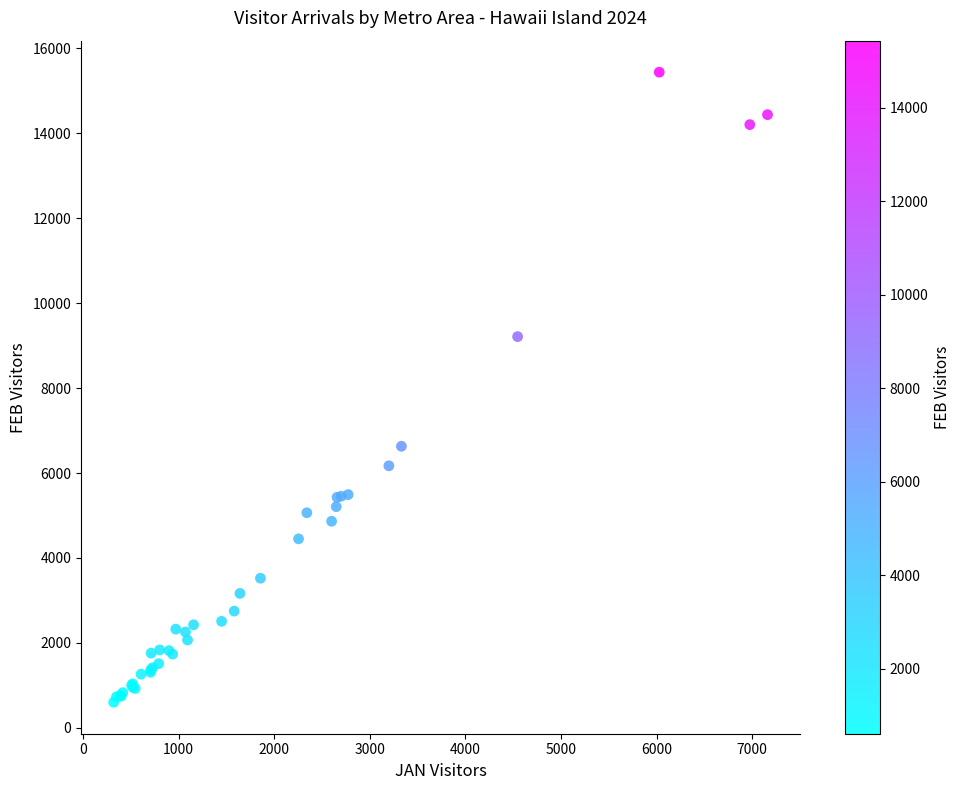

What Y value in the scatter plot is closest to 8020?

9211.3